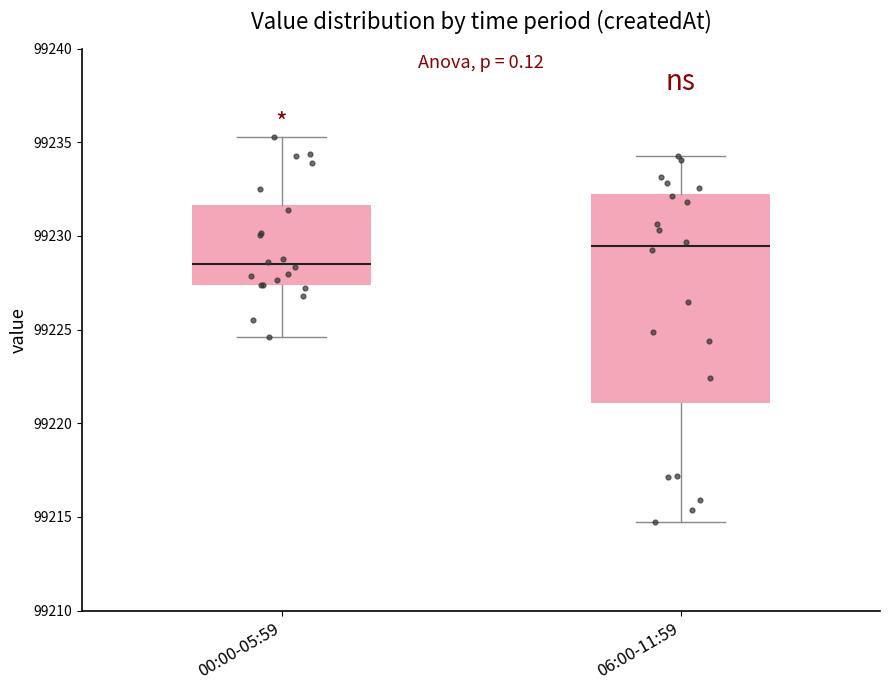

Reading left to right, read every box against the y-axis: the position of its median line, the range the box covers, and the ends of its whiskers. The values are not printed on the chart, so give them approximately, as read against the axis.

00:00-05:59: median 99228.5, box 99227.5 to 99231.5, whiskers 99224.5 to 99235.5
06:00-11:59: median 99229.5, box 99221.0 to 99232.5, whiskers 99214.5 to 99234.5